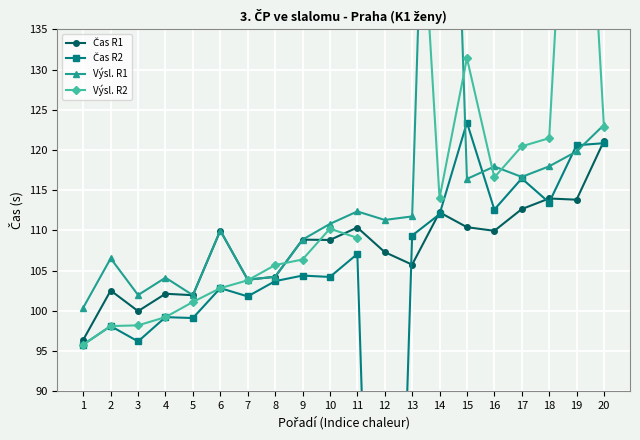

What is the value of the Výsl. R1 point at the 5th from the left?

101.9